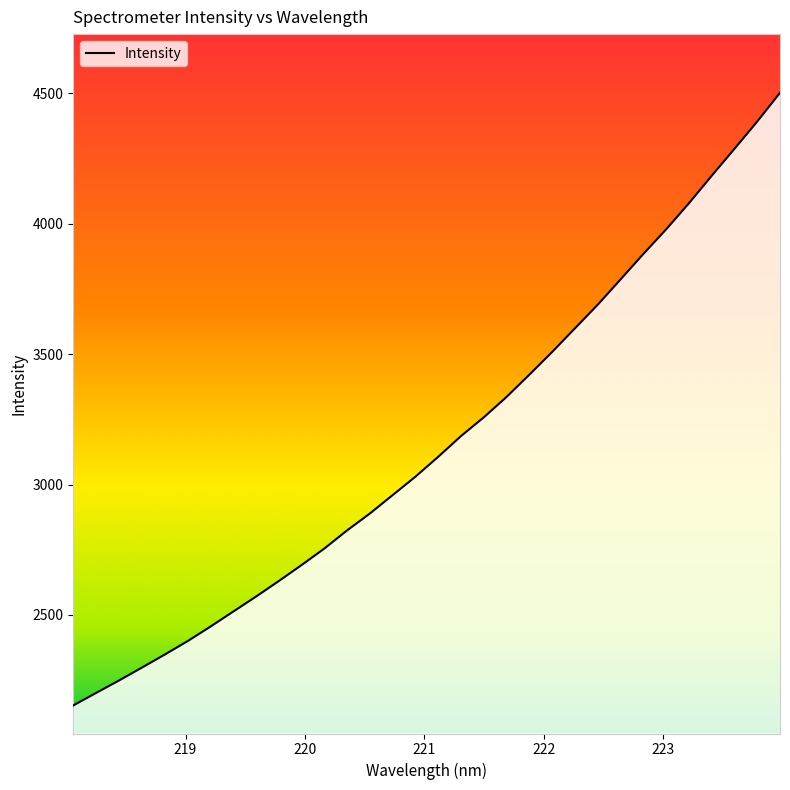

Count the number of values greater than 3106.

16